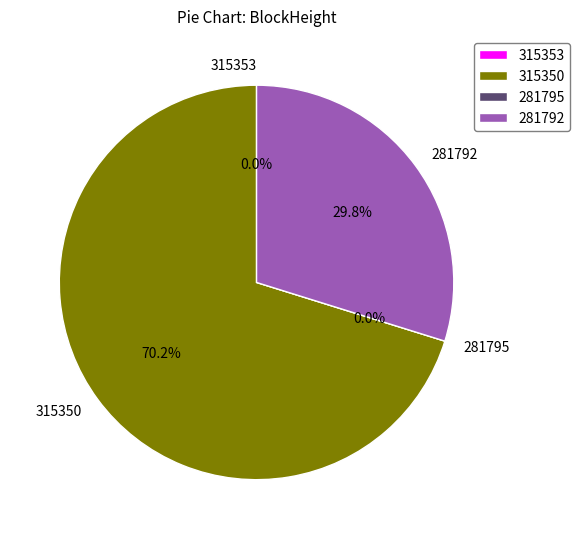

What percentage is NOT represented by 315353?

100.0%